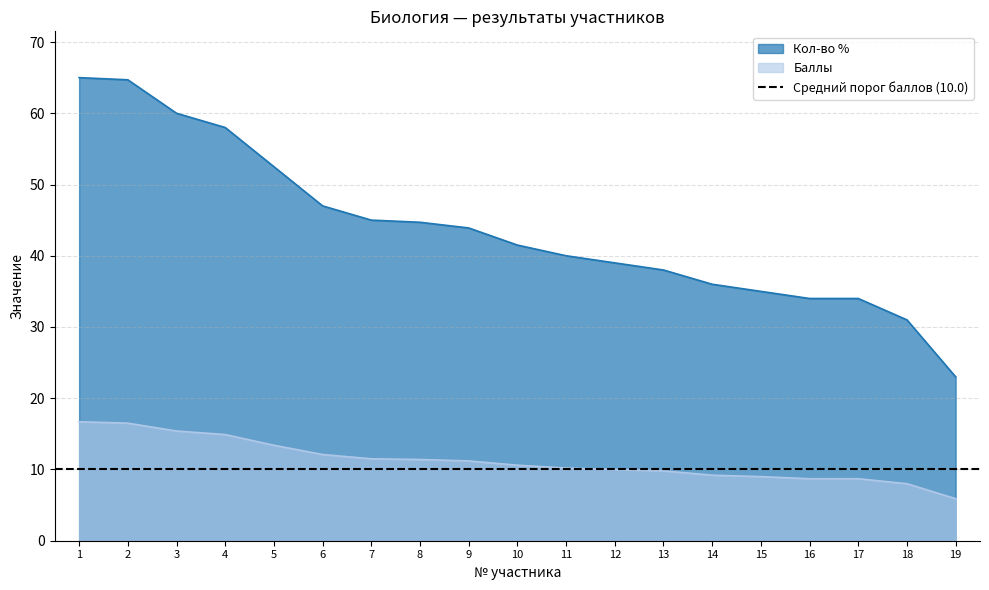

At which label does Баллы first exceed 10?

1